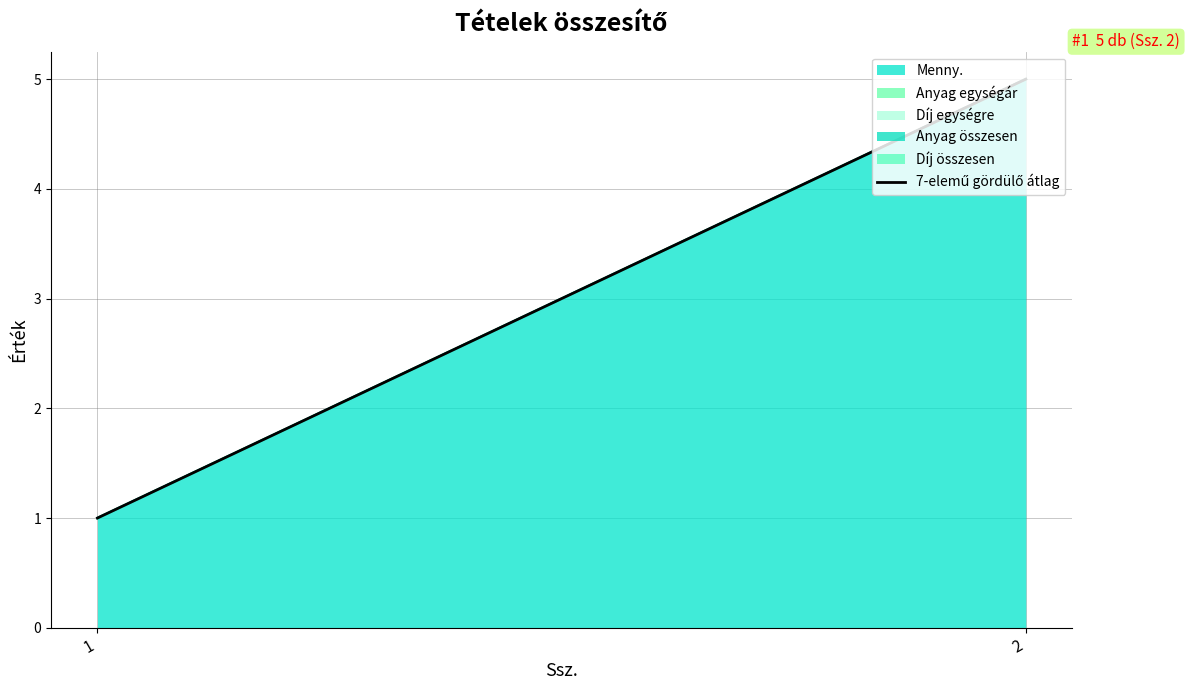

What is the sum of the values at 2 and 1?

6